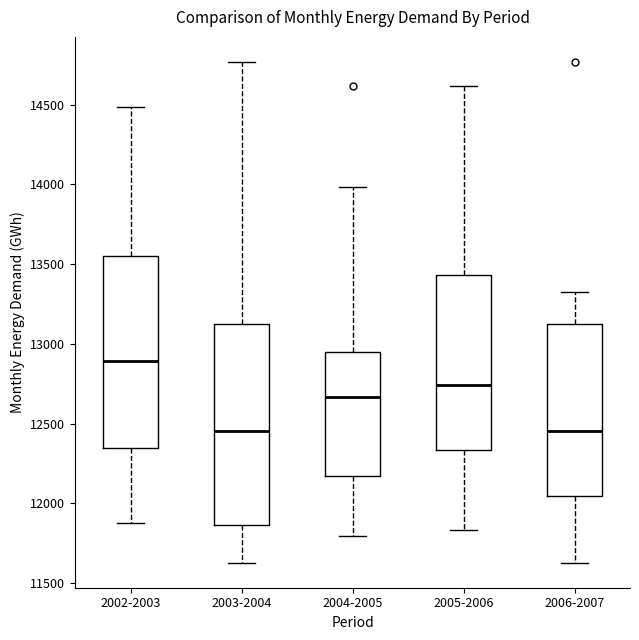

Reading left to right, transcribe this box plot: for each box, give where its median line is, the range the box spans, and where its two whiskers end, as read against the y-axis. The values are not printed on the chart, so give them approximately, as read against the axis.

2002-2003: median 12900, box 12350 to 13550, whiskers 11850 to 14500
2003-2004: median 12450, box 11850 to 13100, whiskers 11650 to 14750
2004-2005: median 12650, box 12150 to 12950, whiskers 11800 to 14000
2005-2006: median 12750, box 12350 to 13450, whiskers 11850 to 14600
2006-2007: median 12450, box 12050 to 13100, whiskers 11650 to 13350